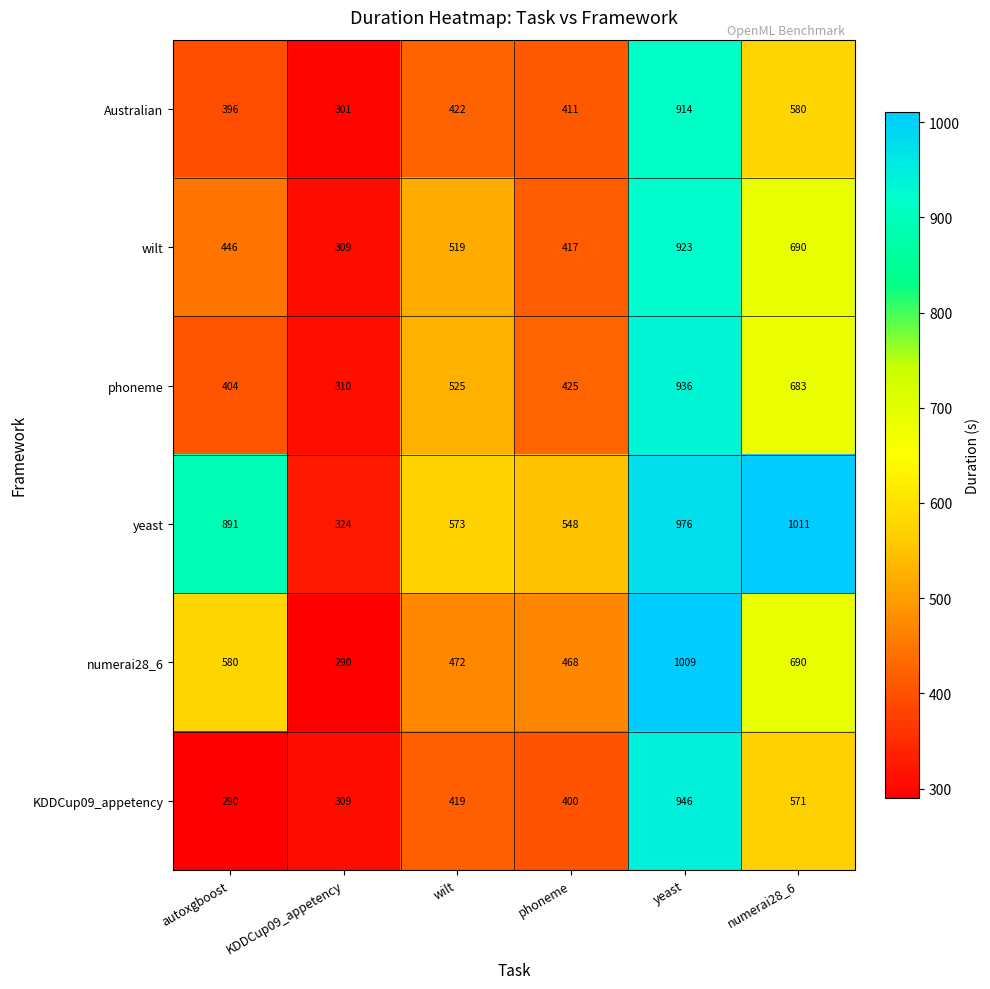

Where is phoneme nearest to the value 623?

numerai28_6